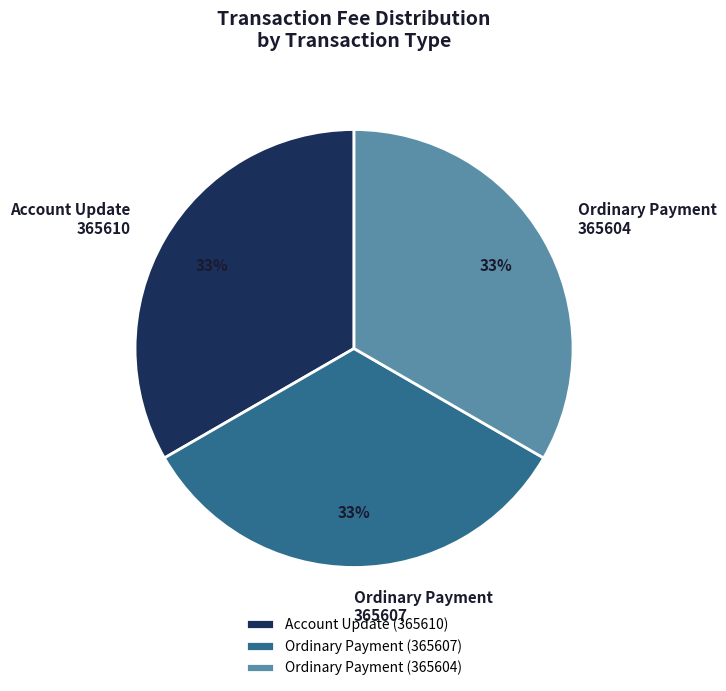

Approximately how many times larger is the value at Ordinary Payment (365607) compared to Account Update (365610)?

1.0